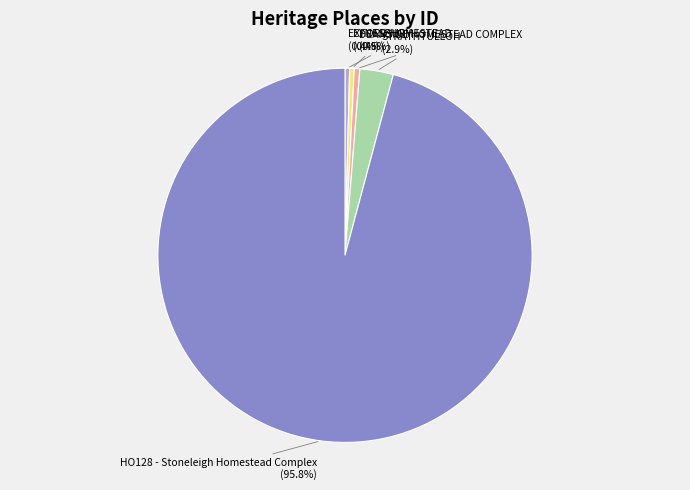

To the nearest percent, what is the average slice percentage?

20%